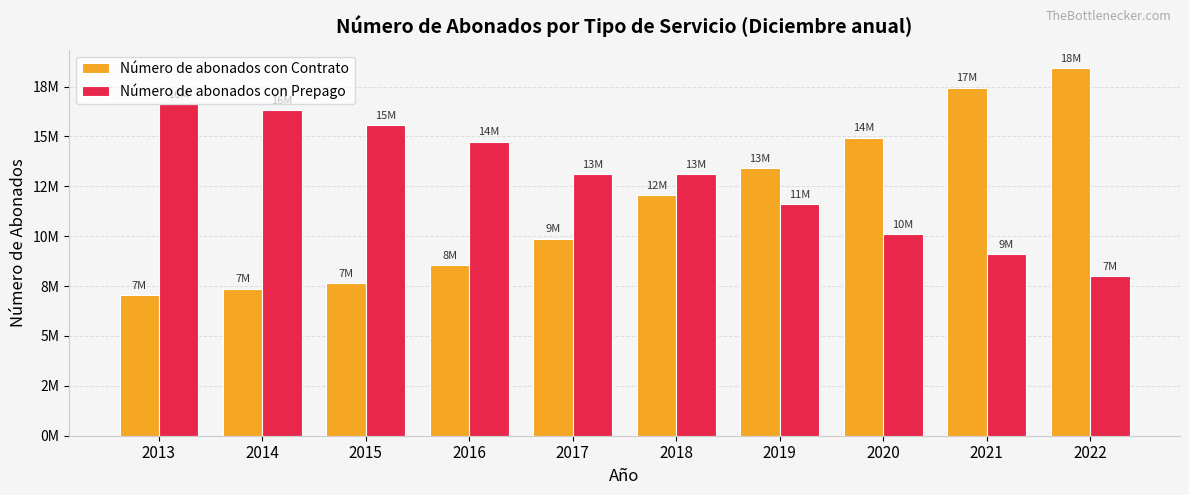

What is the sum of the Número de abonados con Contrato values at 2020 and 2021?

32394027